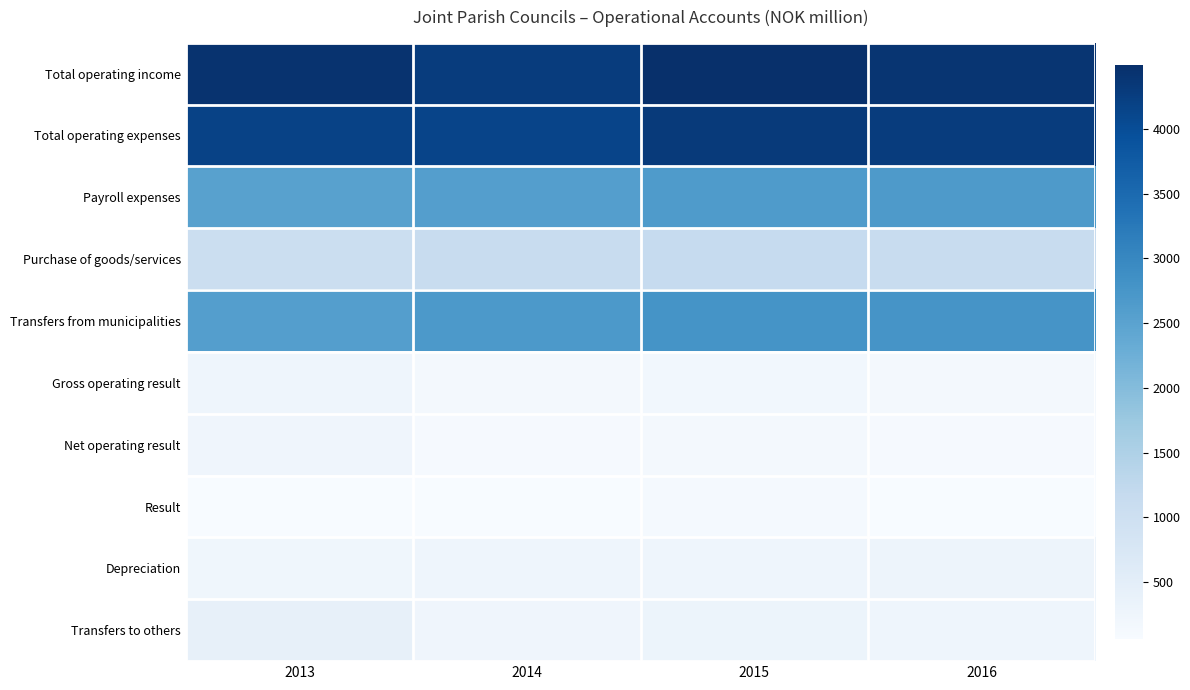

Which label corresponds to the largest value in the chart?

2015